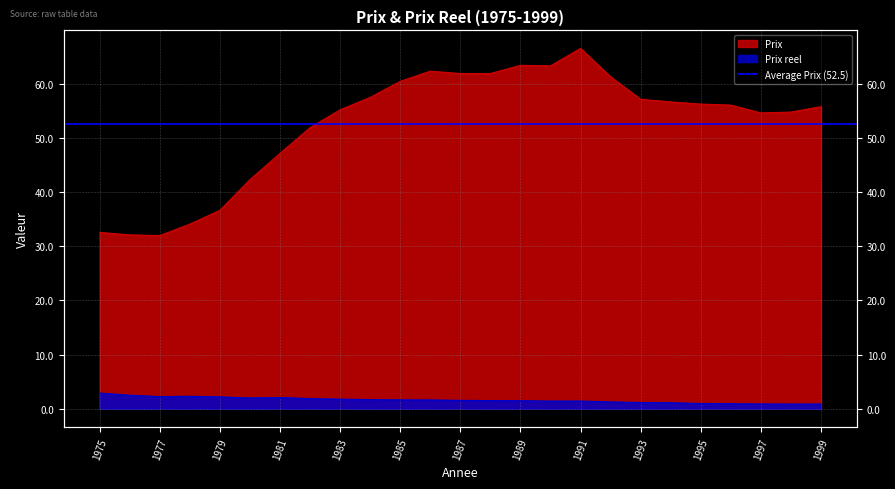

True or false: Prix reel has a value of 0.7 at 1985.

False